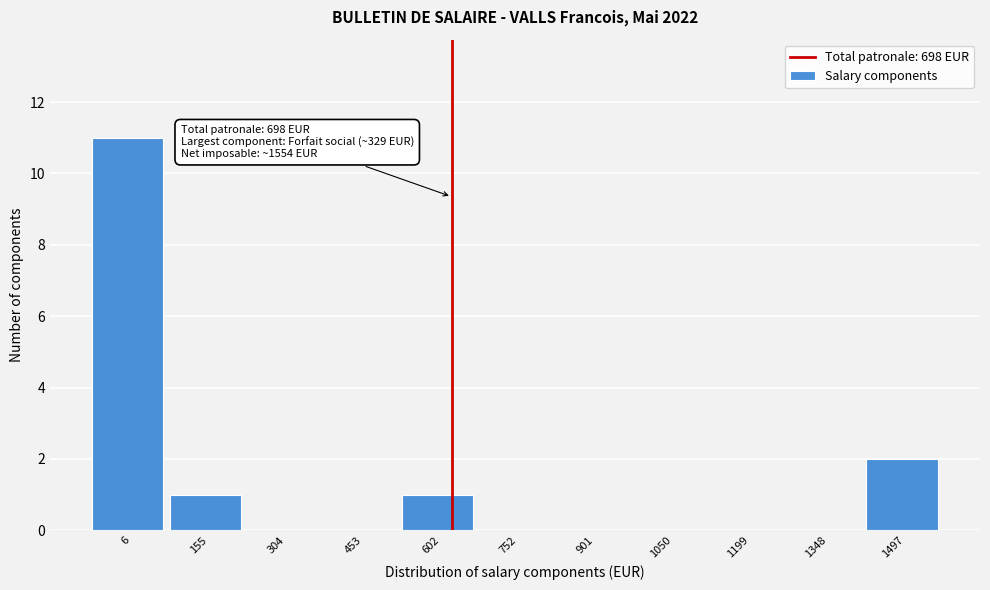

Reading right to left, extract all data points from this chart.

1497=2	1348=0	1199=0	1050=0	901=0	752=0	602=1	453=0	304=0	155=1	6=11